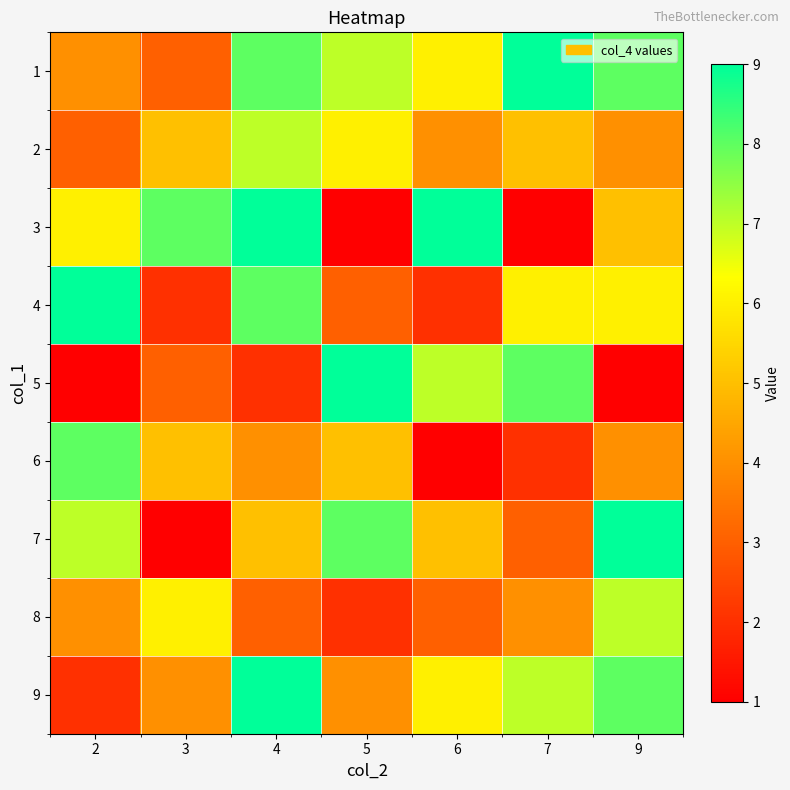

Reading left to right, list all the values displayed in this chart.

1: 2=4	3=3	4=8	5=7	6=6	7=9	9=8
2: 2=3	3=5	4=7	5=6	6=4	7=5	9=4
3: 2=6	3=8	4=9	5=1	6=9	7=1	9=5
4: 2=9	3=2	4=8	5=3	6=2	7=6	9=6
5: 2=1	3=3	4=2	5=9	6=7	7=8	9=1
6: 2=8	3=5	4=4	5=5	6=1	7=2	9=4
7: 2=7	3=1	4=5	5=8	6=5	7=3	9=9
8: 2=4	3=6	4=3	5=2	6=3	7=4	9=7
9: 2=2	3=4	4=9	5=4	6=6	7=7	9=8